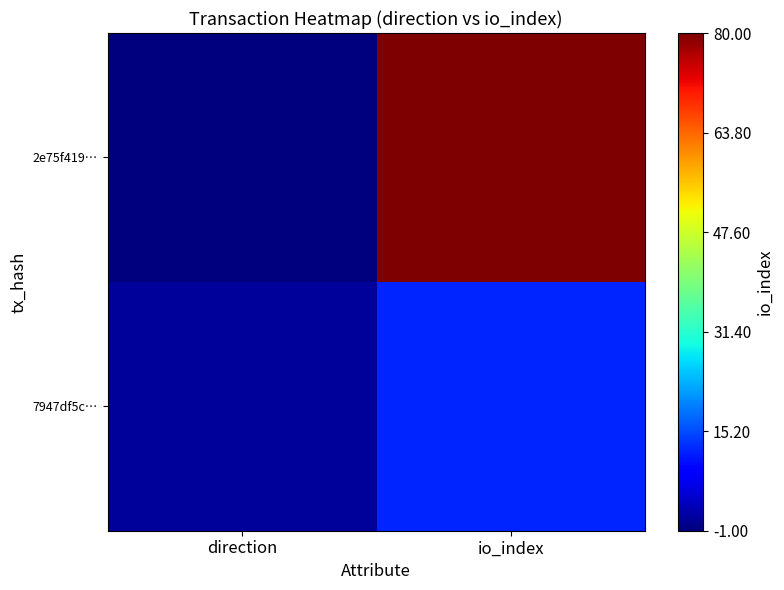

Reading left to right, extract all data points from this chart.

2e75f419…: direction=-1	io_index=80
7947df5c…: direction=1	io_index=12